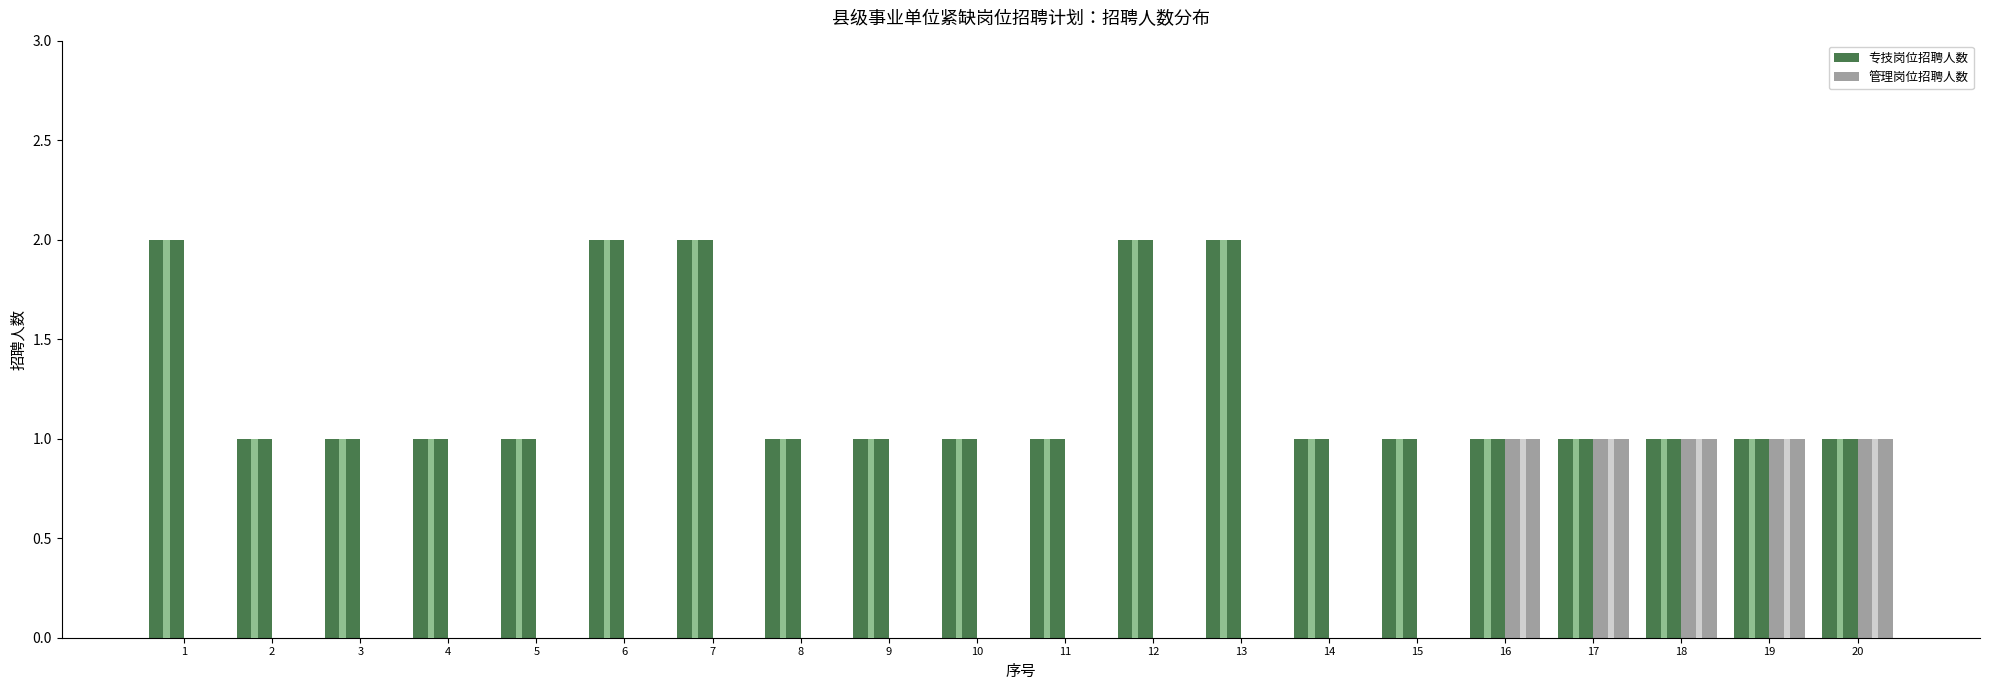

What is the difference between the maximum and minimum values in the 专技岗位招聘人数 series?

1